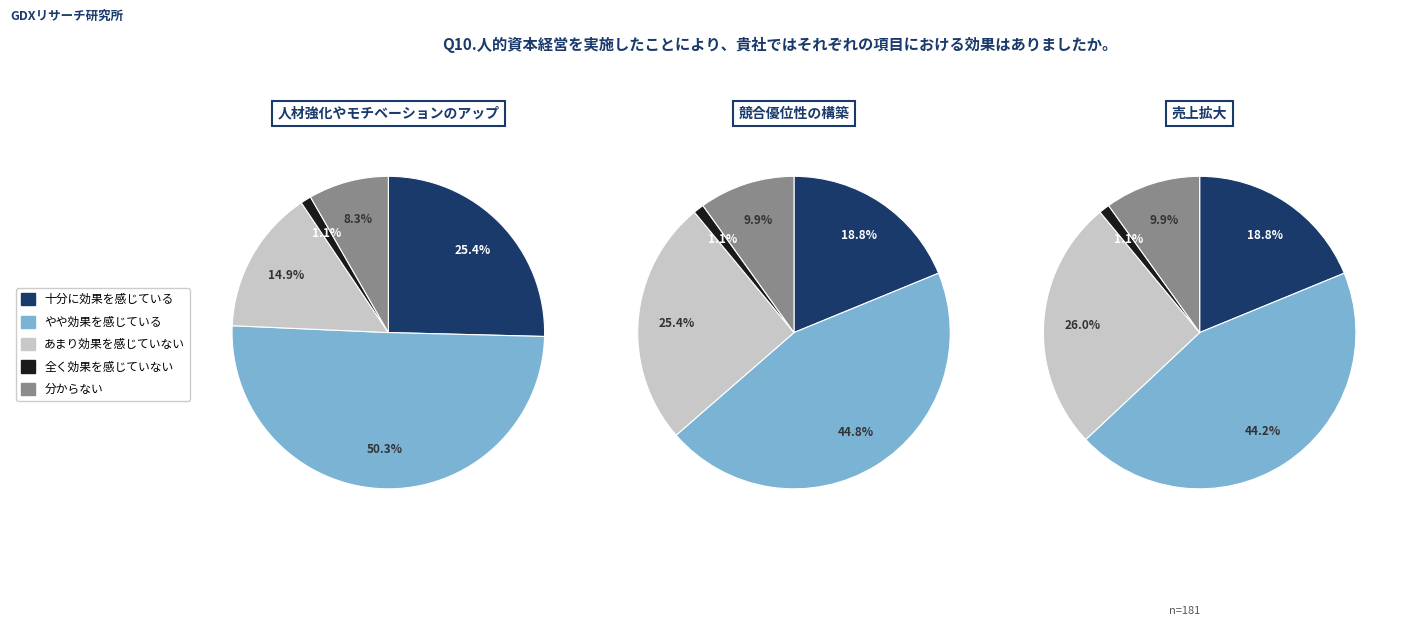

Rank the series by their maximum value, from lowest to highest.

全く効果を感じていない, 分からない, 十分に効果を感じている, あまり効果を感じていない, やや効果を感じている